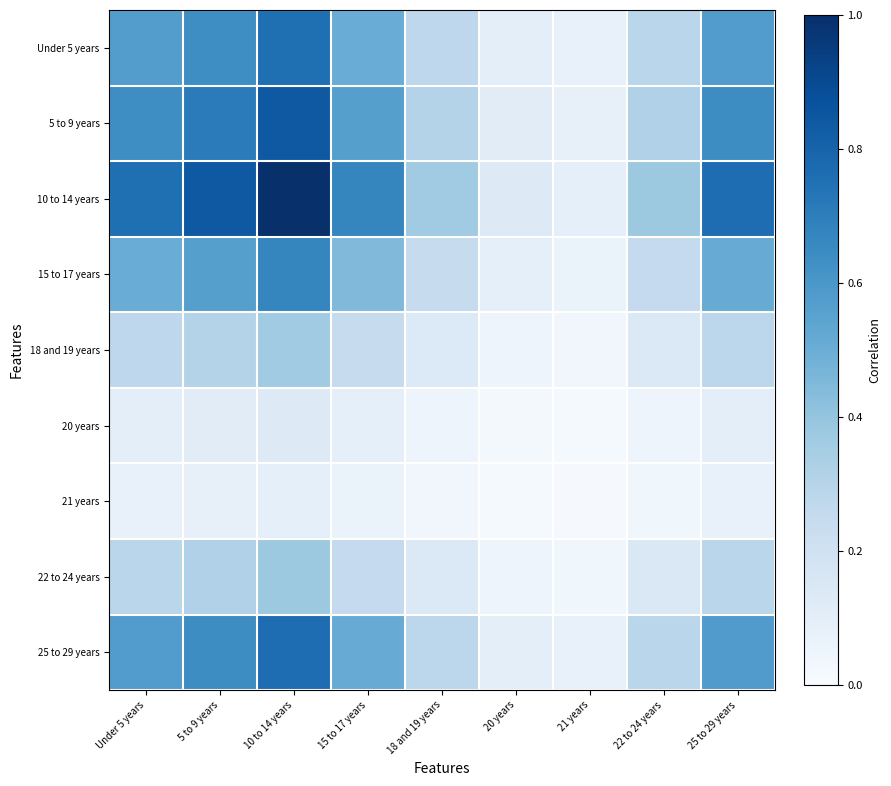

Rank the series by their maximum value, from highest to lowest.

10 to 14 years, 5 to 9 years, 25 to 29 years, Under 5 years, 15 to 17 years, 22 to 24 years, 18 and 19 years, 20 years, 21 years